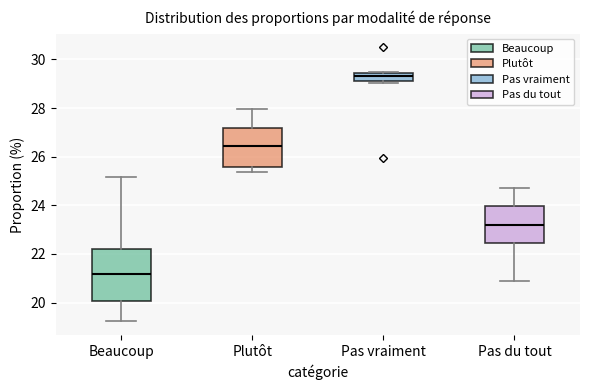

Which box's median line is the highest?

Pas vraiment